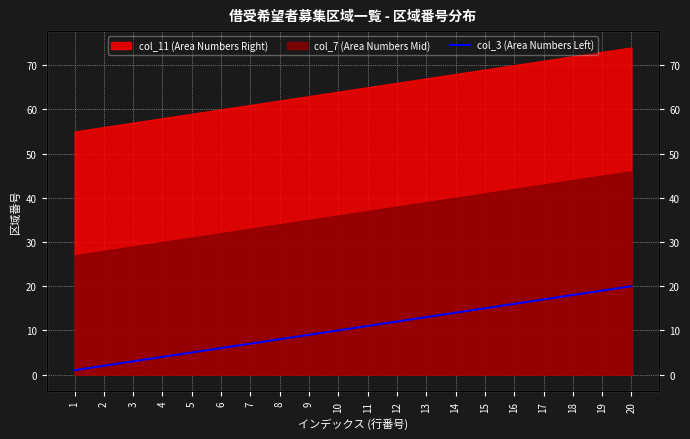

Which category has the highest value across all series?

20